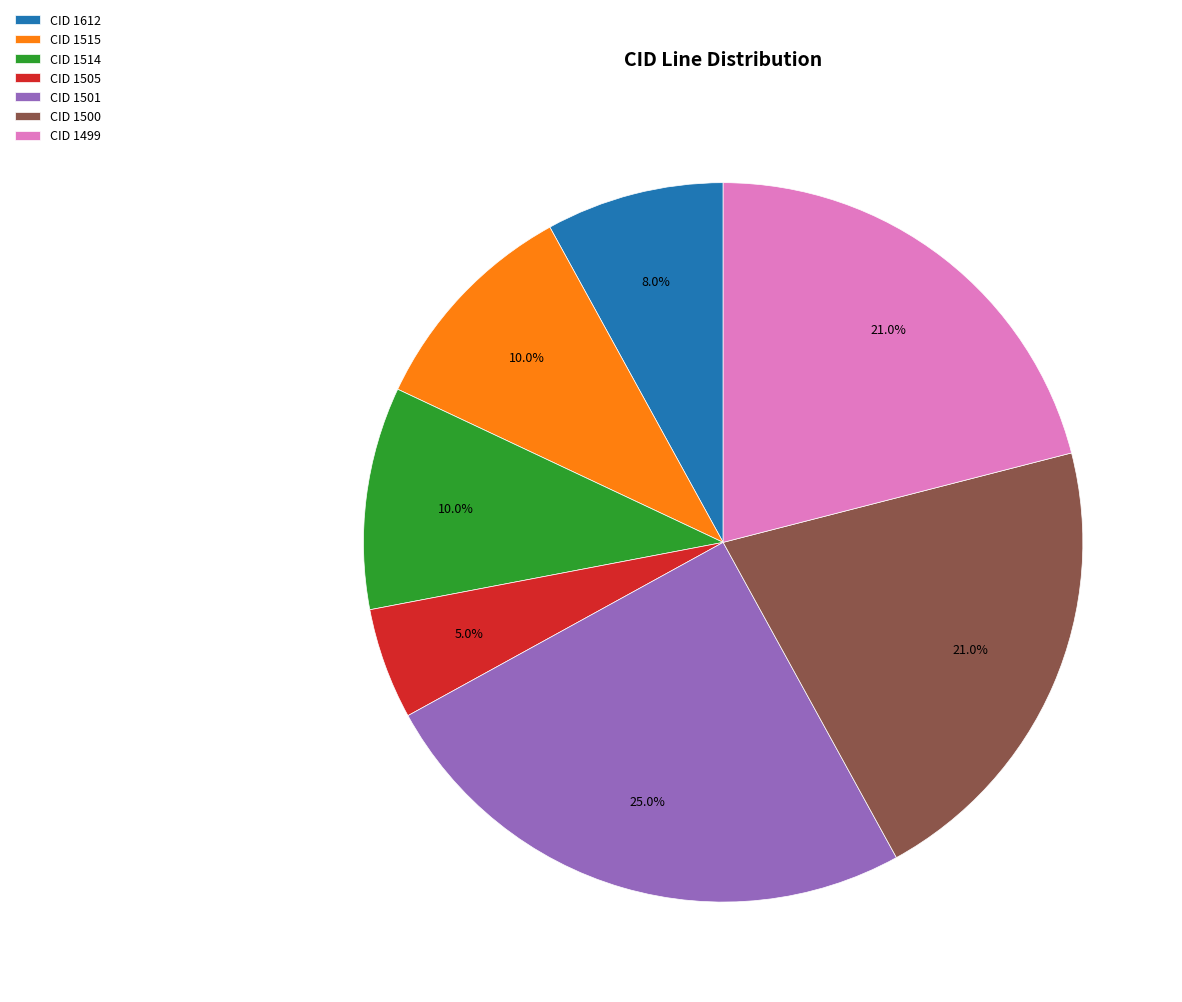

What is the smallest slice in the pie chart?

CID 1505